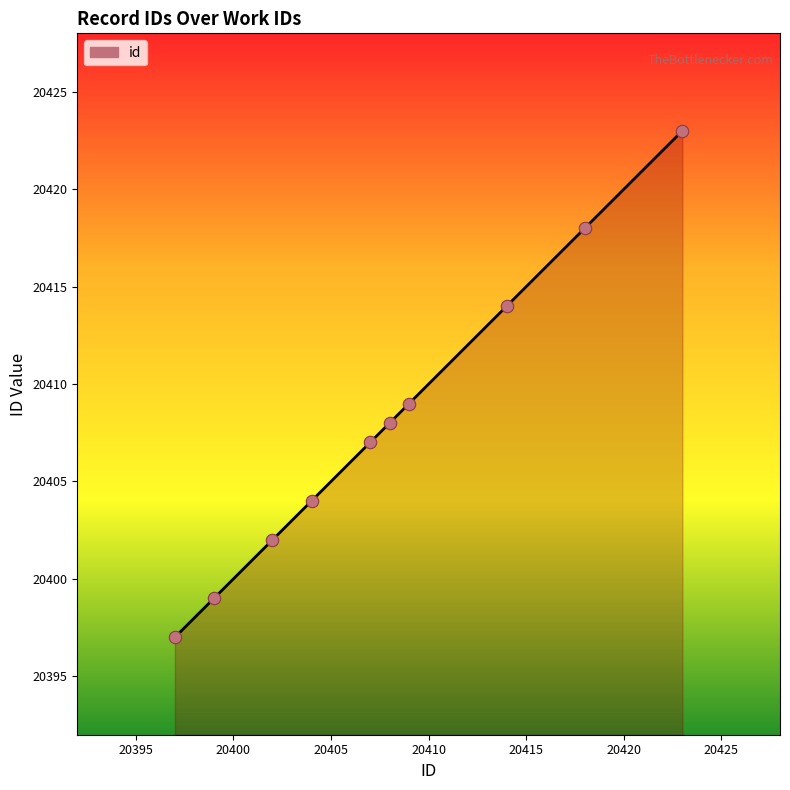

What is the minimum value shown in the chart?

20397